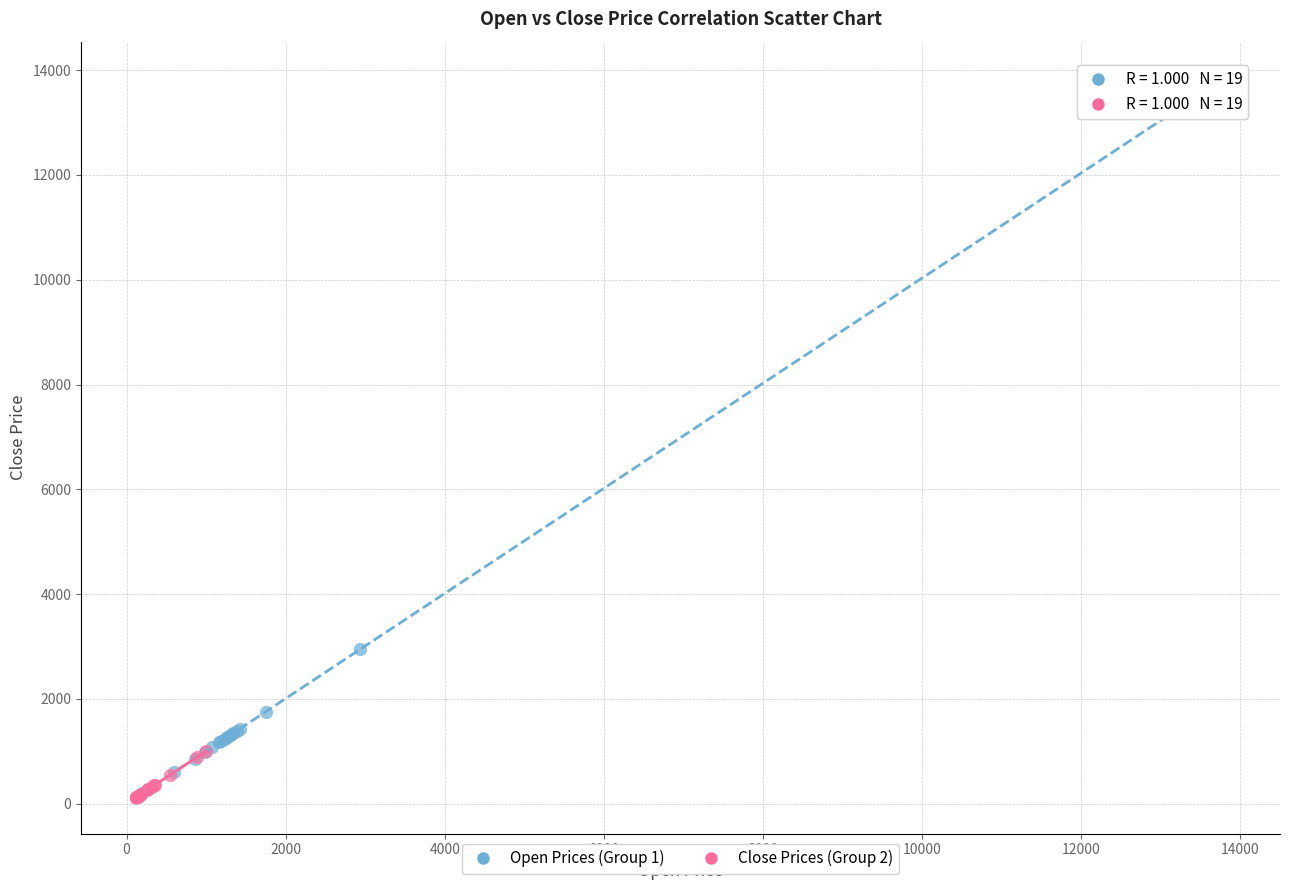

Which series has the widest spread of Y values?

Open Prices (Group 1)